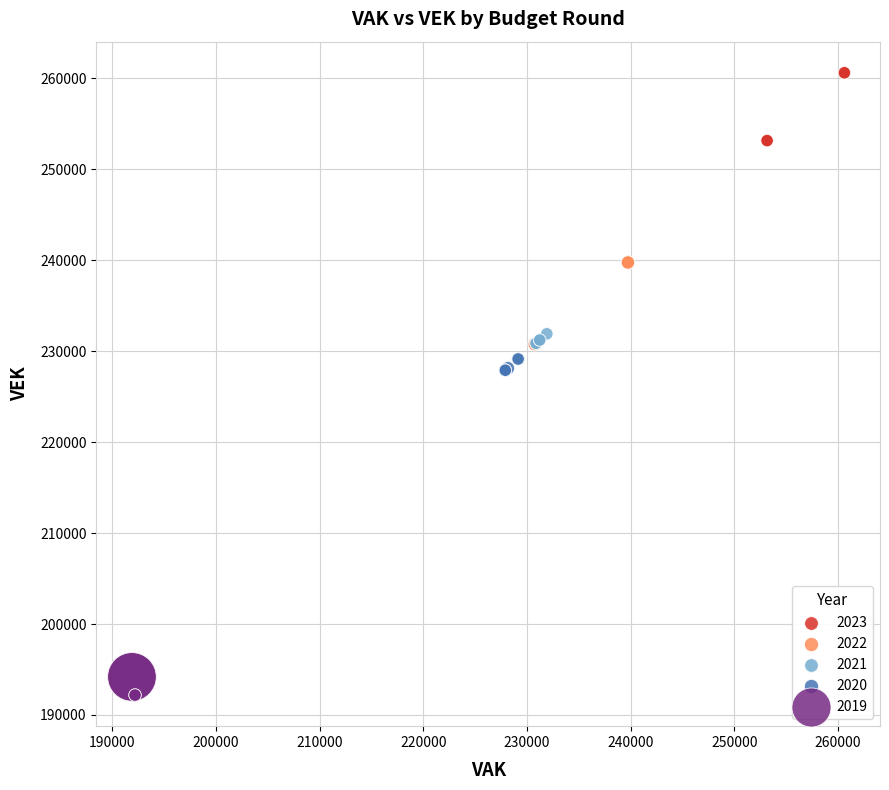

What are all the series names shown in the legend?

2023, 2022, 2021, 2020, 2019